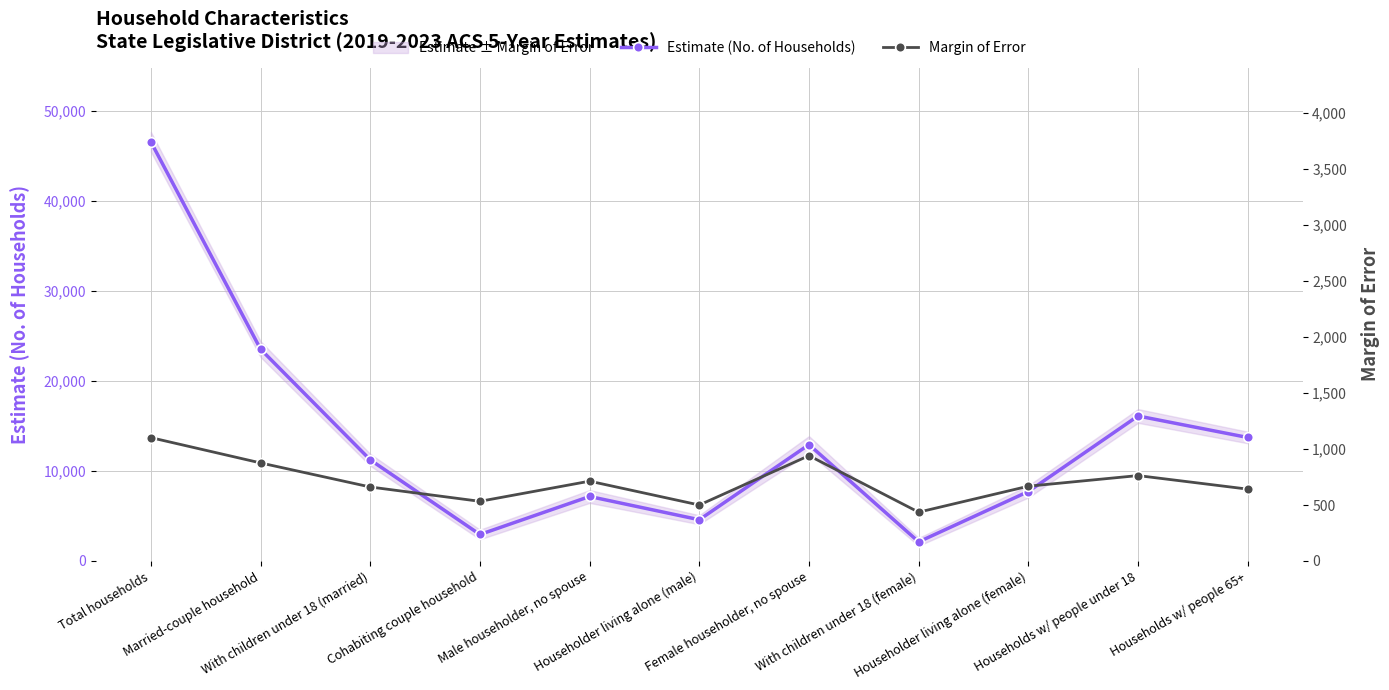

What is the highest value of the Margin of Error series?

1102